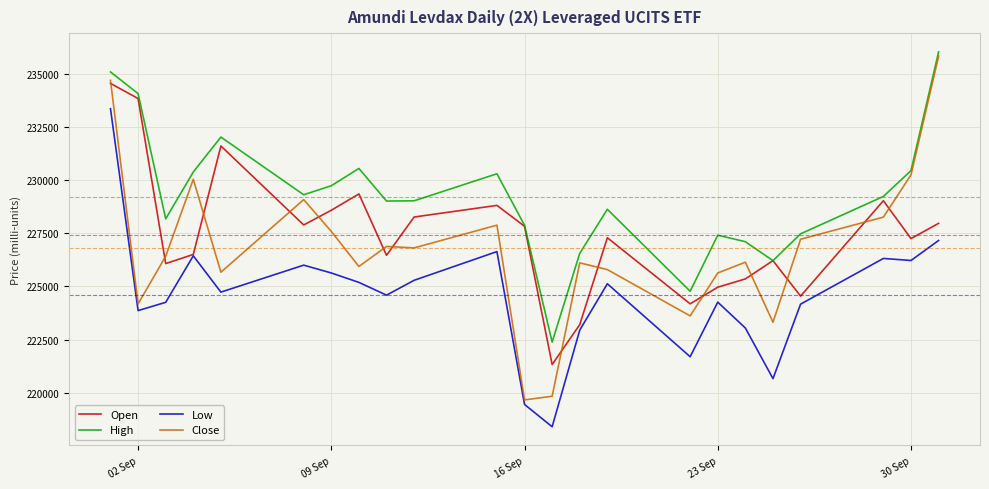

True or false: Low and High cross at least once.

False